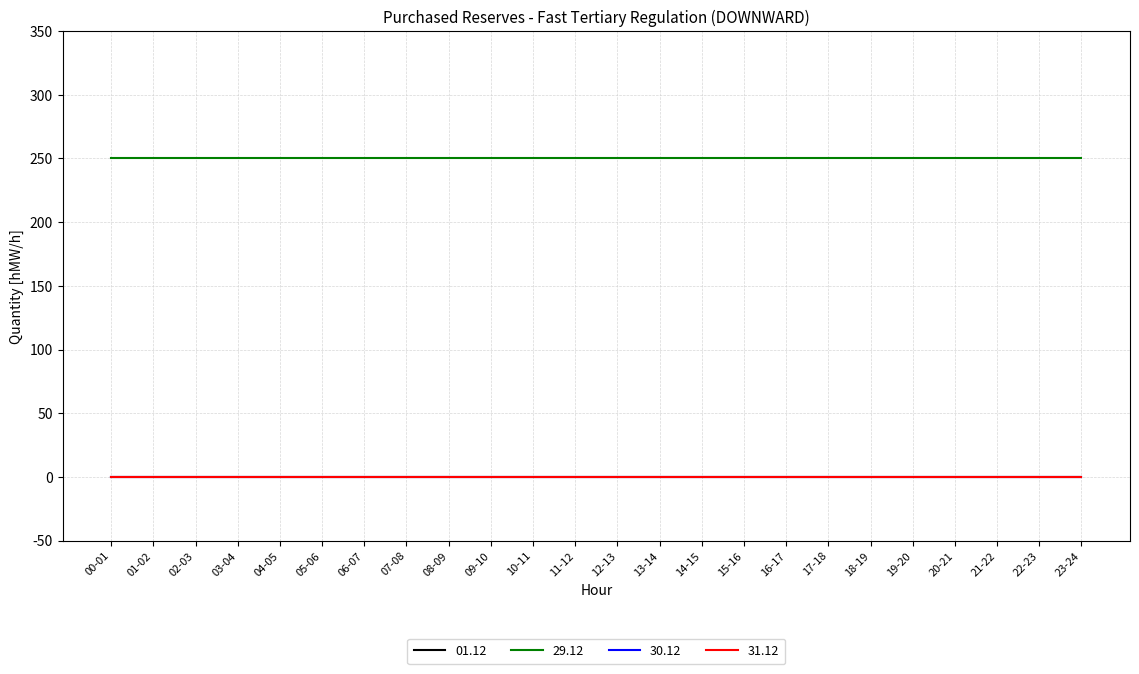

Does the chart have visible grid lines?

Yes